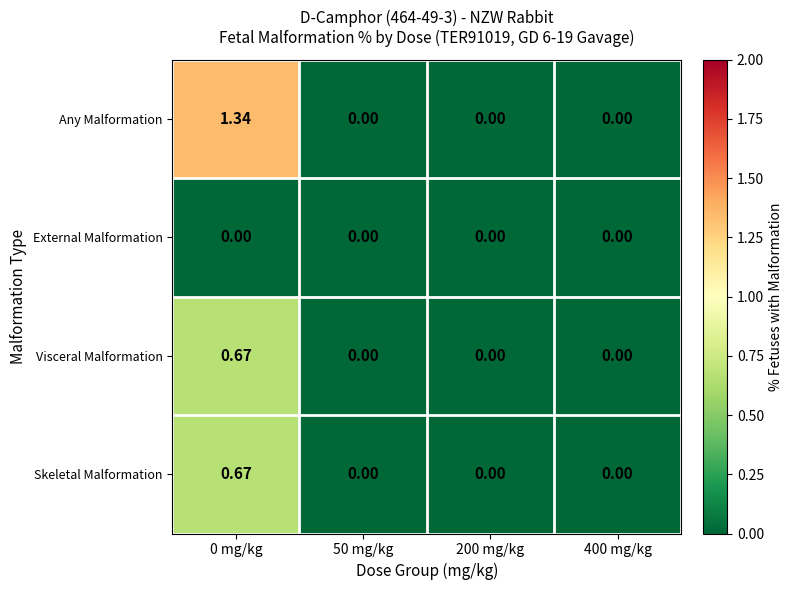

Count the number of categories in the chart.

4